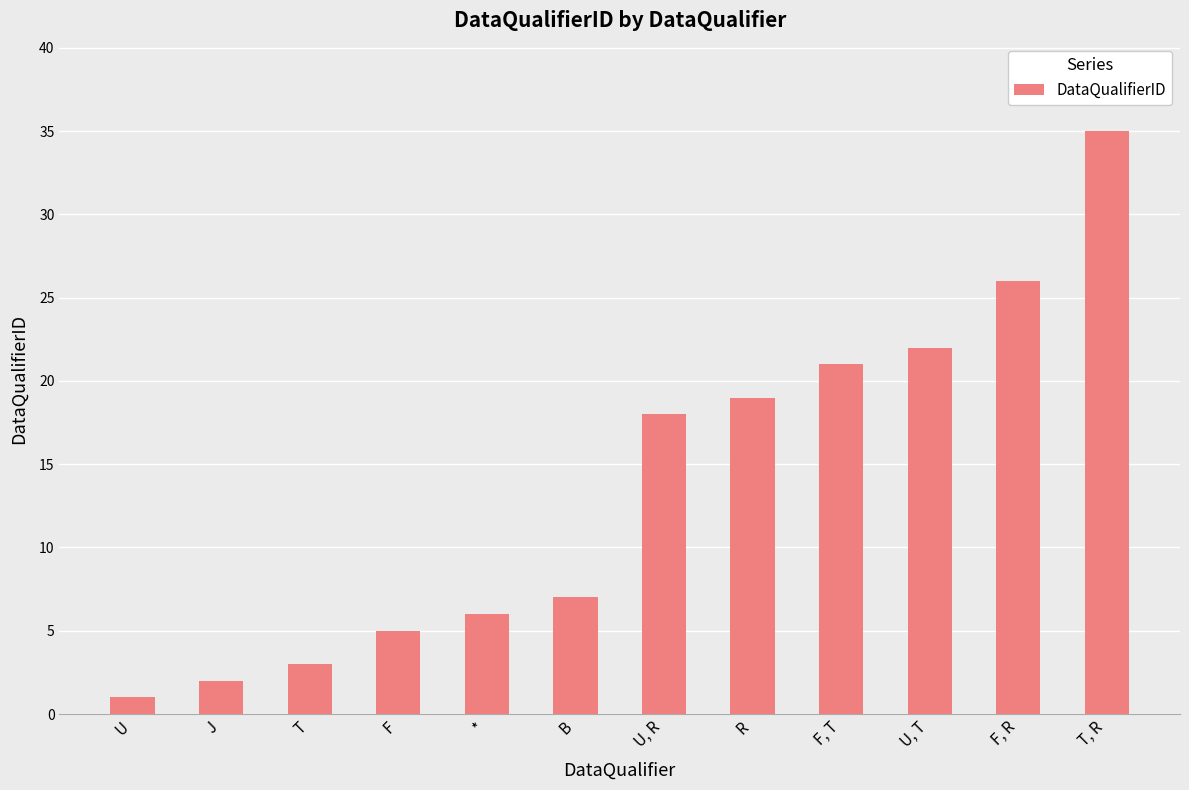

Reading left to right, extract all data points from this chart.

1	2	3	5	6	7	18	19	21	22	26	35